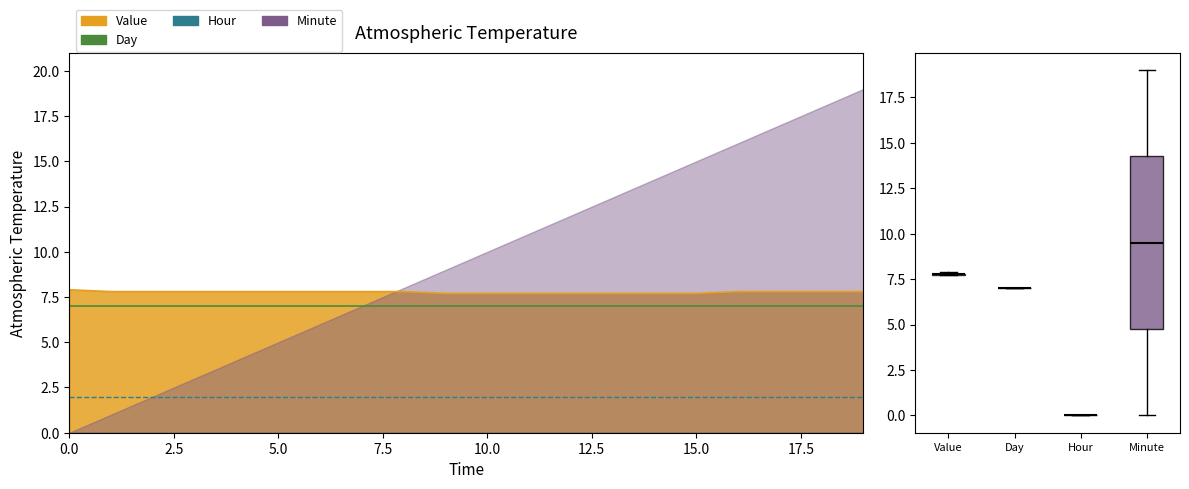

True or false: Day and Month intersect in this chart.

False